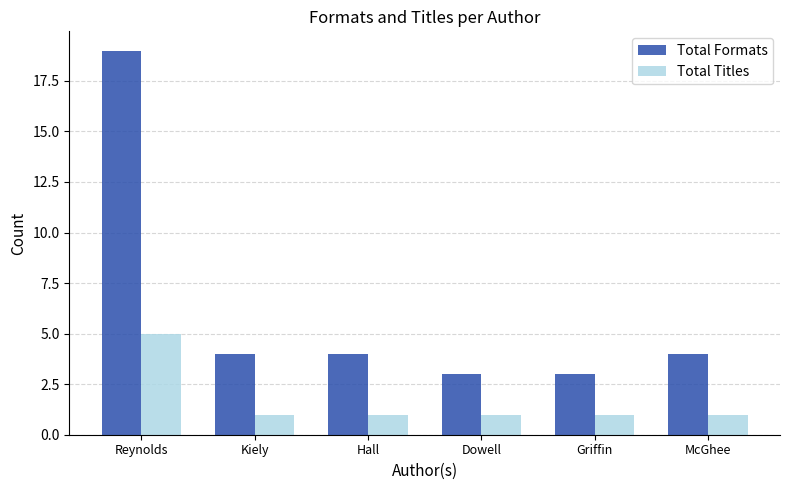

Reading left to right, transcribe all the data shown in this chart.

Total Formats: Reynolds=19	Kiely=4	Hall=4	Dowell=3	Griffin=3	McGhee=4
Total Titles: Reynolds=5	Kiely=1	Hall=1	Dowell=1	Griffin=1	McGhee=1